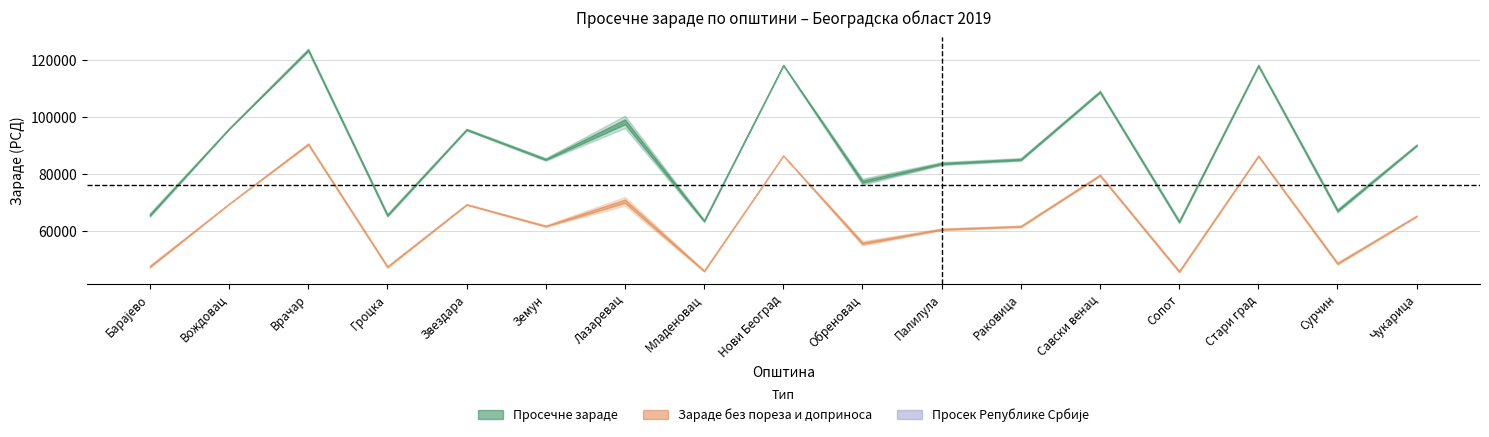

True or false: Просечне зараде (I-VII 2019) and Зараде без пореза (I-VII 2019) cross at least once.

False